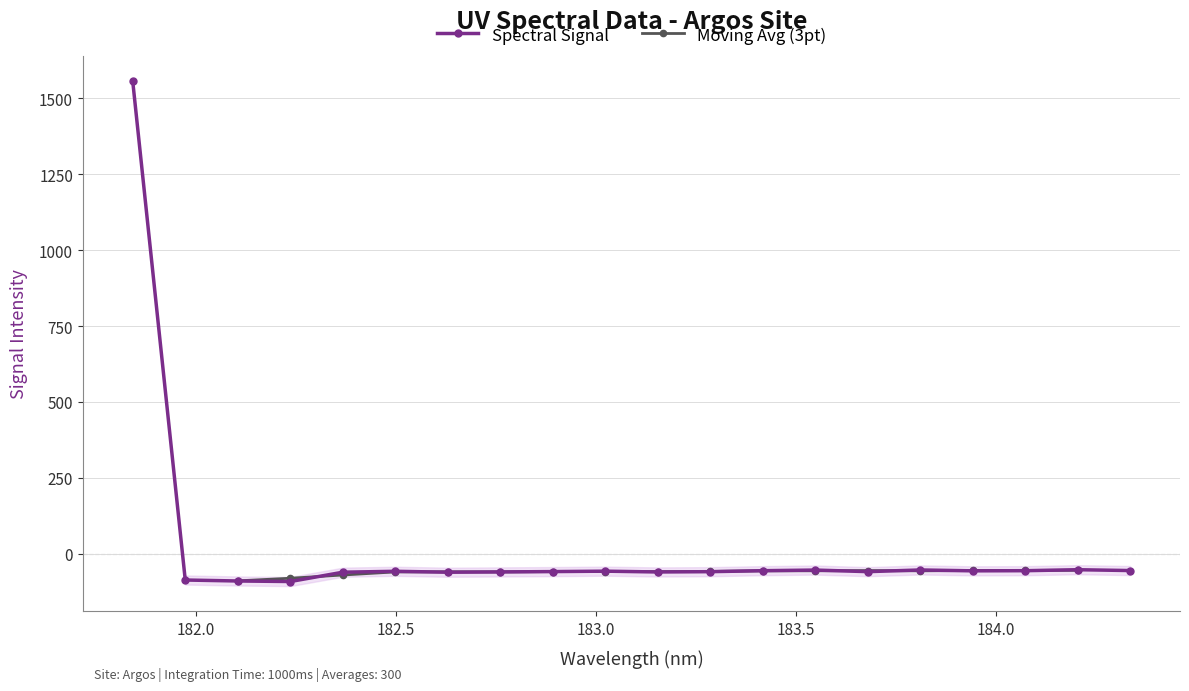

Is this an area chart (filled region under the line)?

No